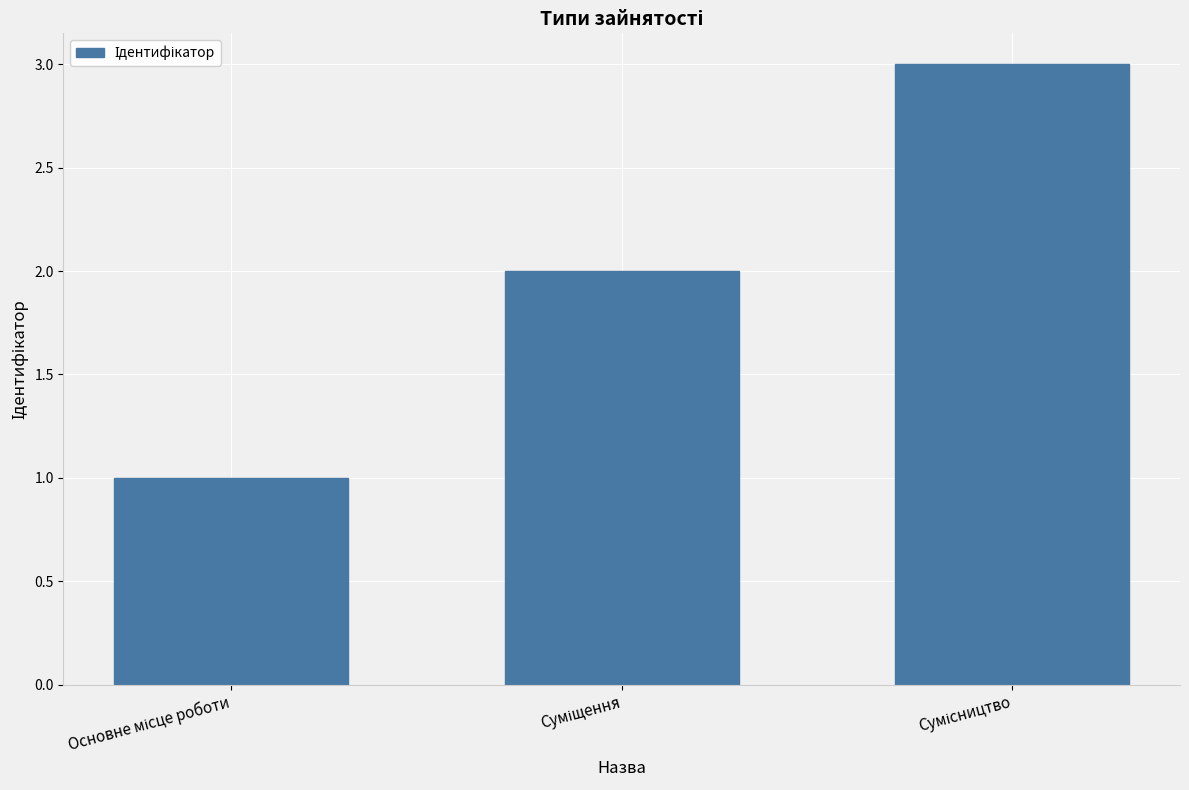

What is the smallest value displayed?

1